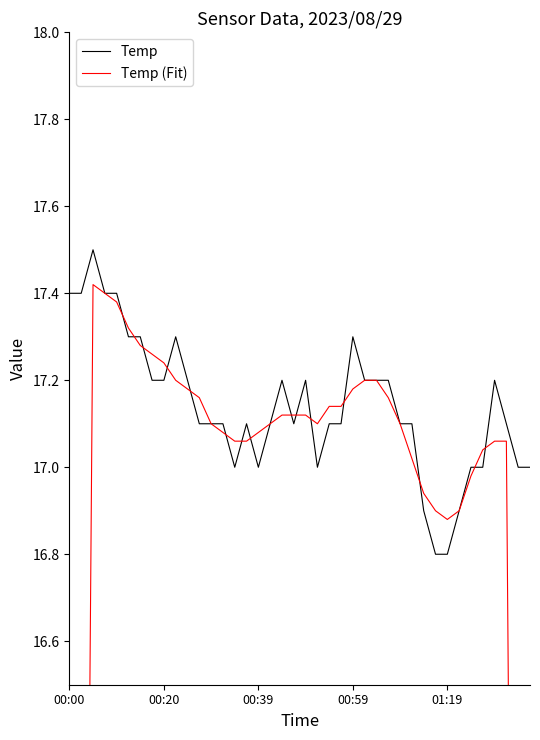

What are all the series names shown in the legend?

Temp, Temp (Fit)